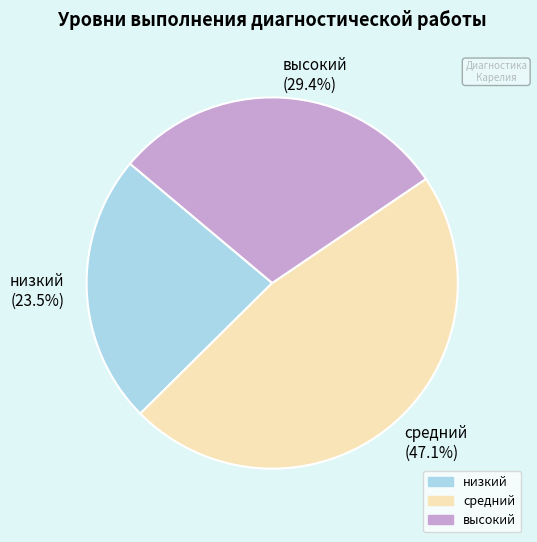

What is the ratio of the value at средний to the value at высокий?

1.6